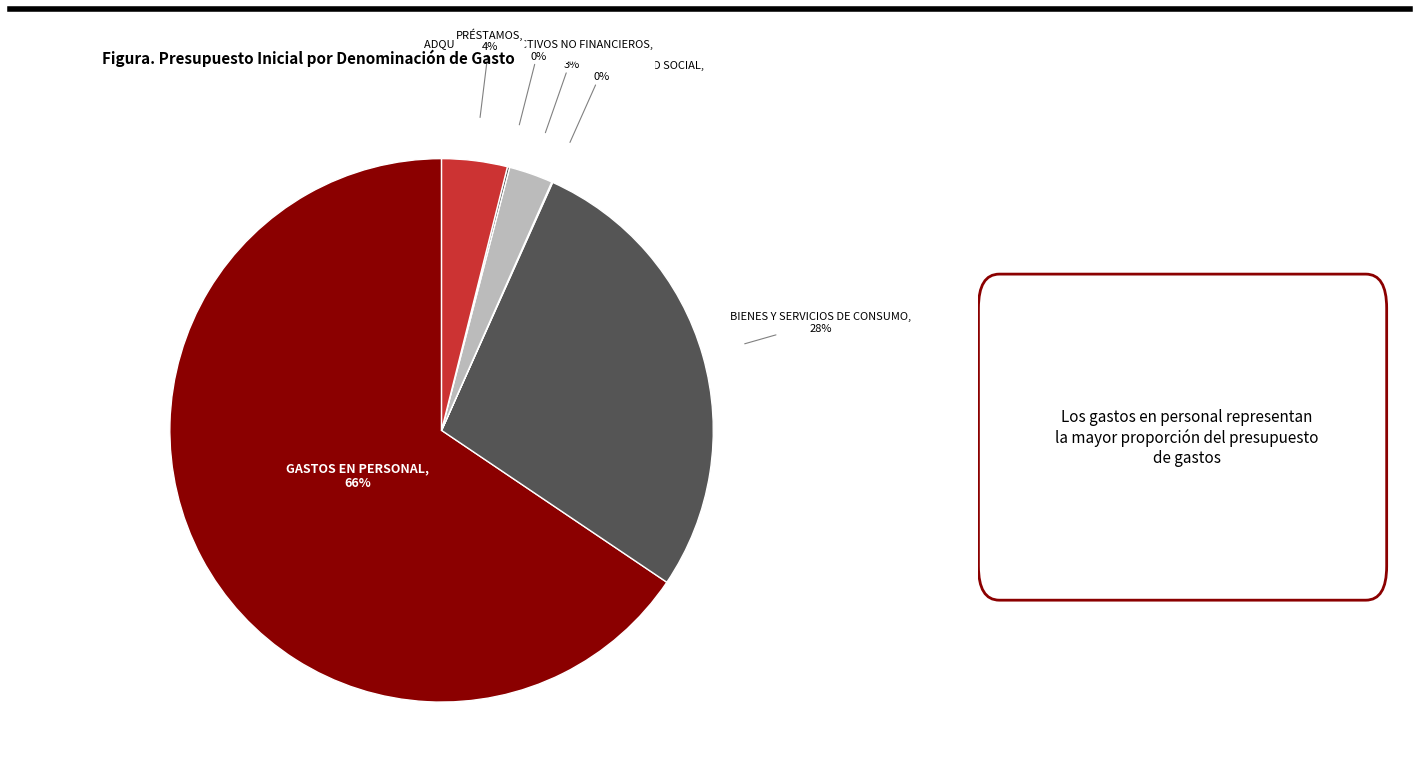

Between TRANSFERENCIAS CORRIENTES and GASTOS EN PERSONAL, which is larger?

GASTOS EN PERSONAL